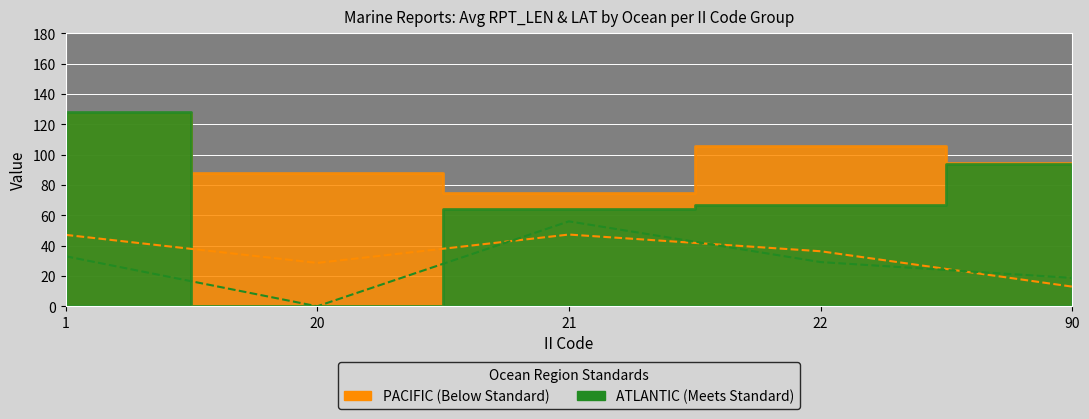

Which label corresponds to the smallest value in the chart?

20